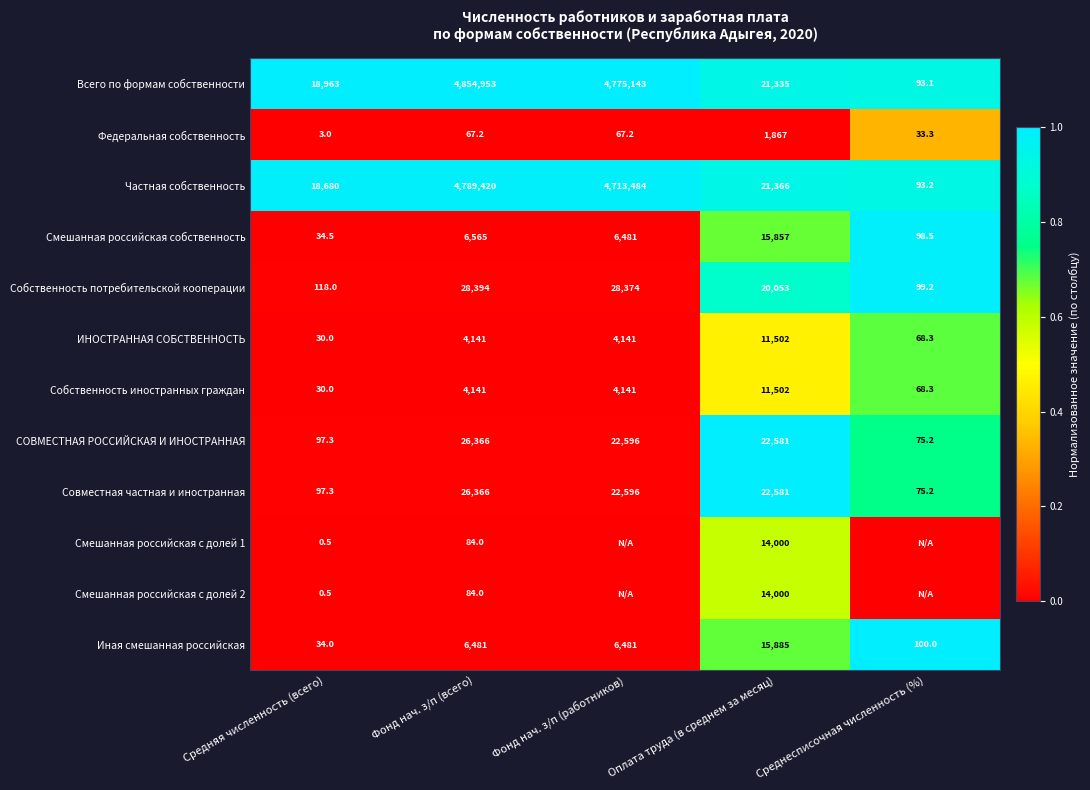

Is the value of ИНОСТРАННАЯ СОБСТВЕННОСТЬ at Среднесписочная численность (%) greater than the value of Федеральная собственность at Среднесписочная численность (%)?

Yes